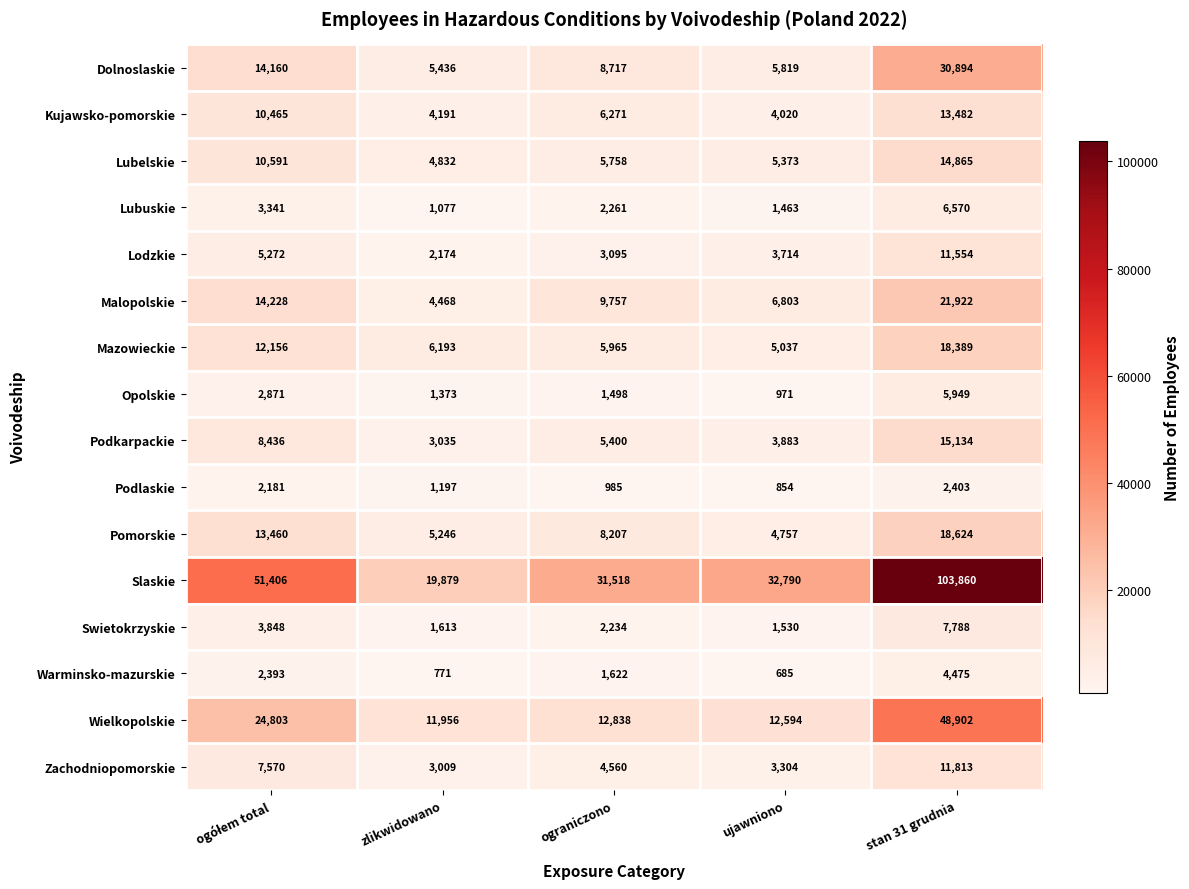

What is the approximate value of Slaskie at zlikwidowano, to the nearest 50?

19900